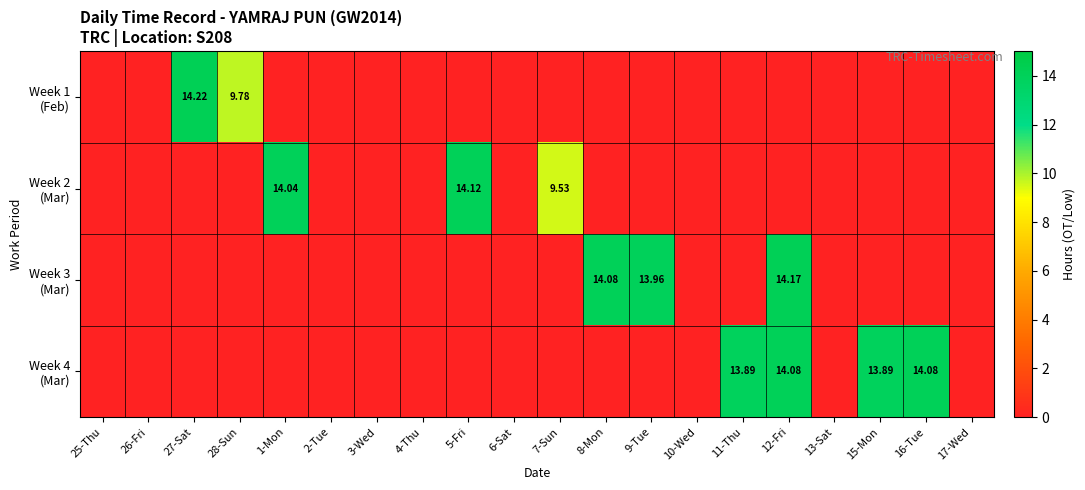

At how many categories does at least one series exceed 4?

11